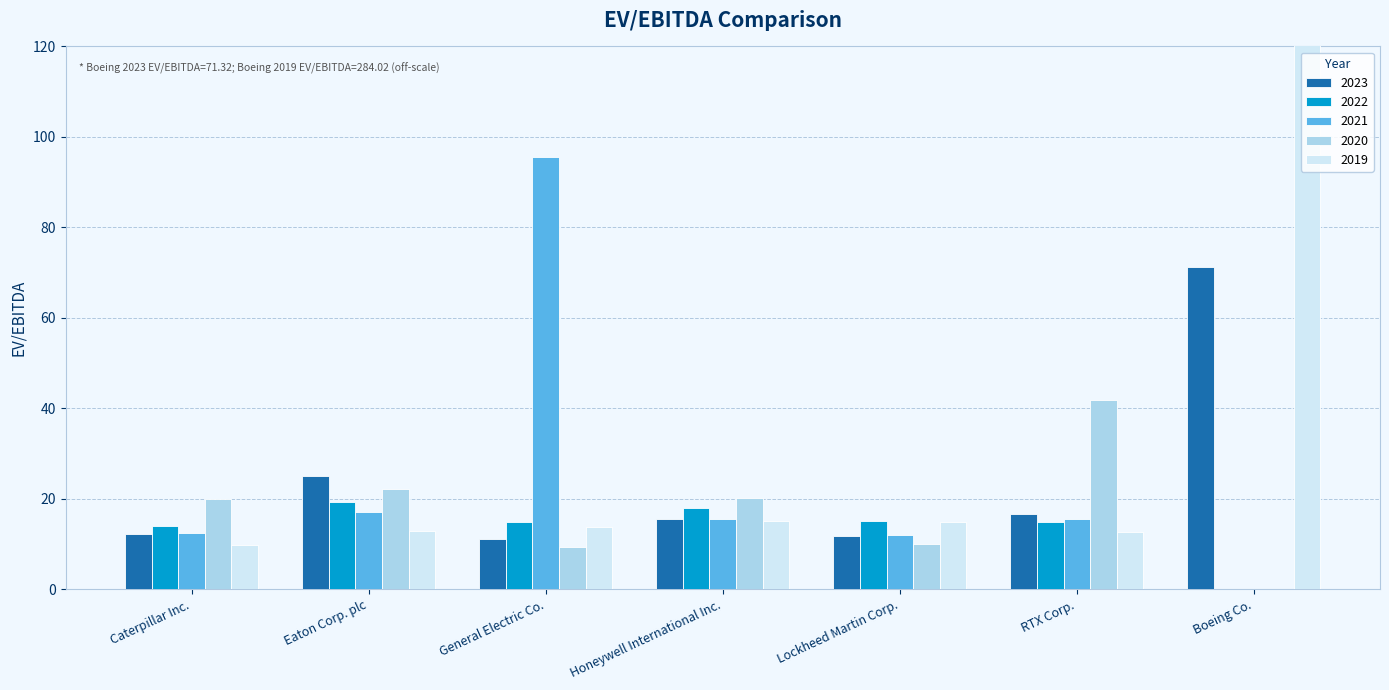

At Honeywell International Inc., list the series in order from largest to smallest.

2020, 2022, 2021, 2023, 2019